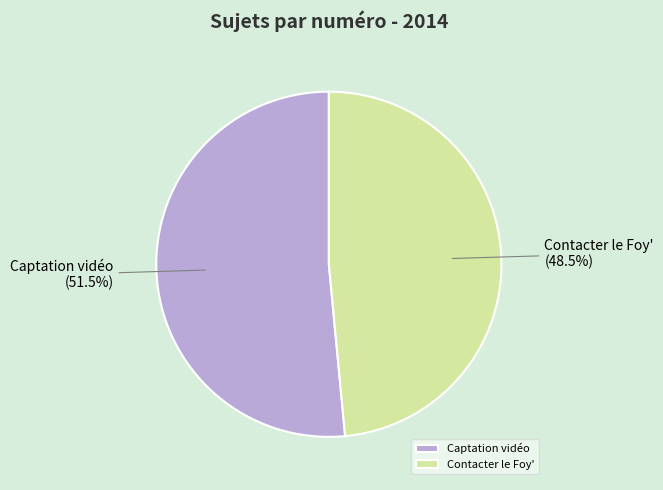

To the nearest percent, what is the combined percentage of Captation vidéo and Contacter le Foy'?

100%